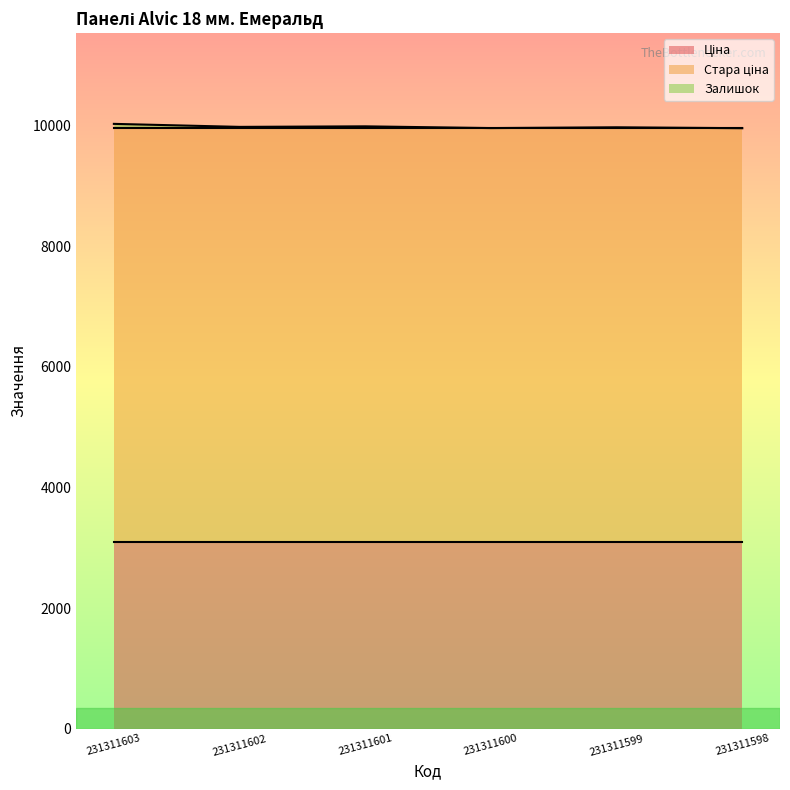

Reading left to right, list all the values displayed in this chart.

Ціна: 3091.2	3091.2	3091.2	3091.2	3091.2	3091.2
Стара ціна: 6869.4	6869.4	6869.4	6869.4	6869.4	6869.4
Залишок: 72.0	22.0	31.0	2.0	15.0	0.0